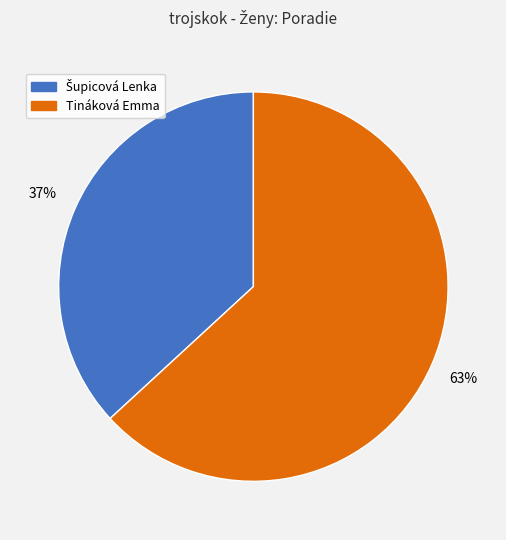

To the nearest percent, what is the difference between the largest and smallest slice percentages?

26%